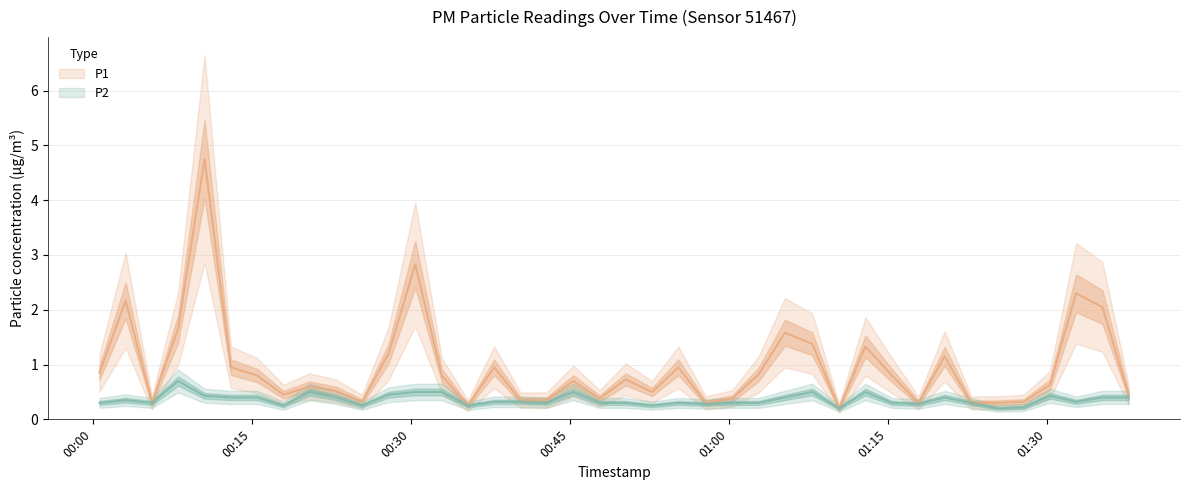

What is the total value across all series at 2023-04-06T01:27:49?

0.5